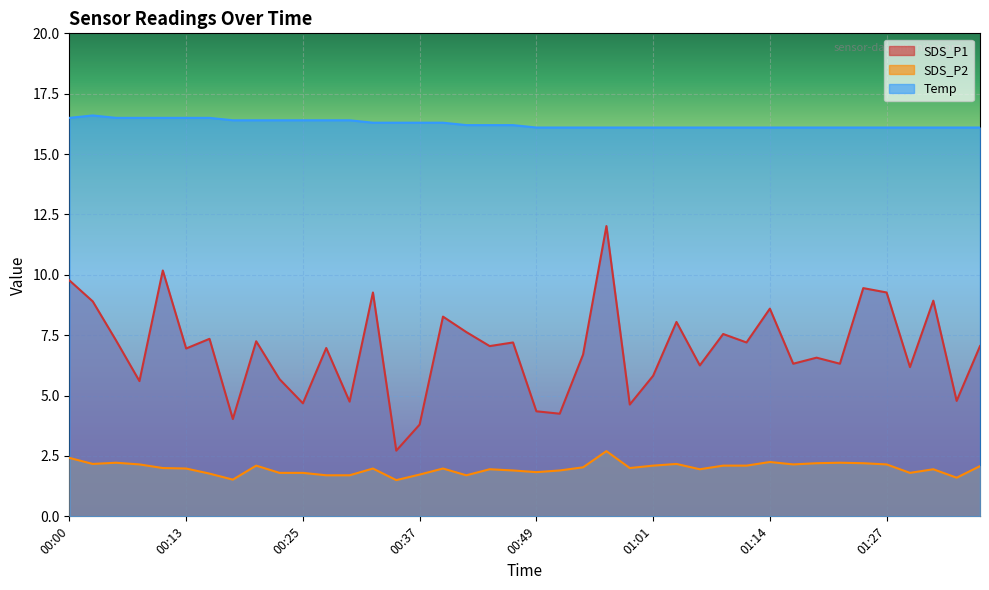

What is the minimum value for SDS_P1?

2.7